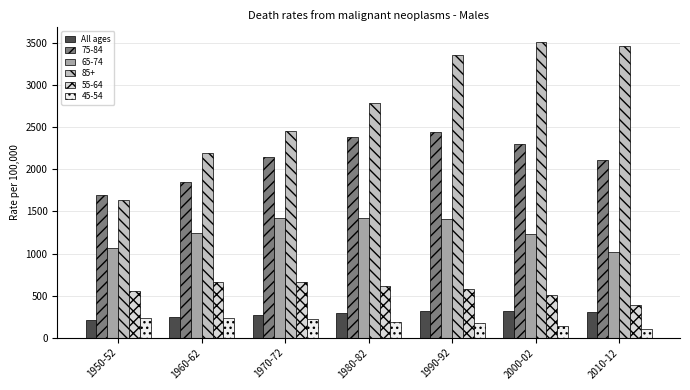

How many series are shown in this chart?

6